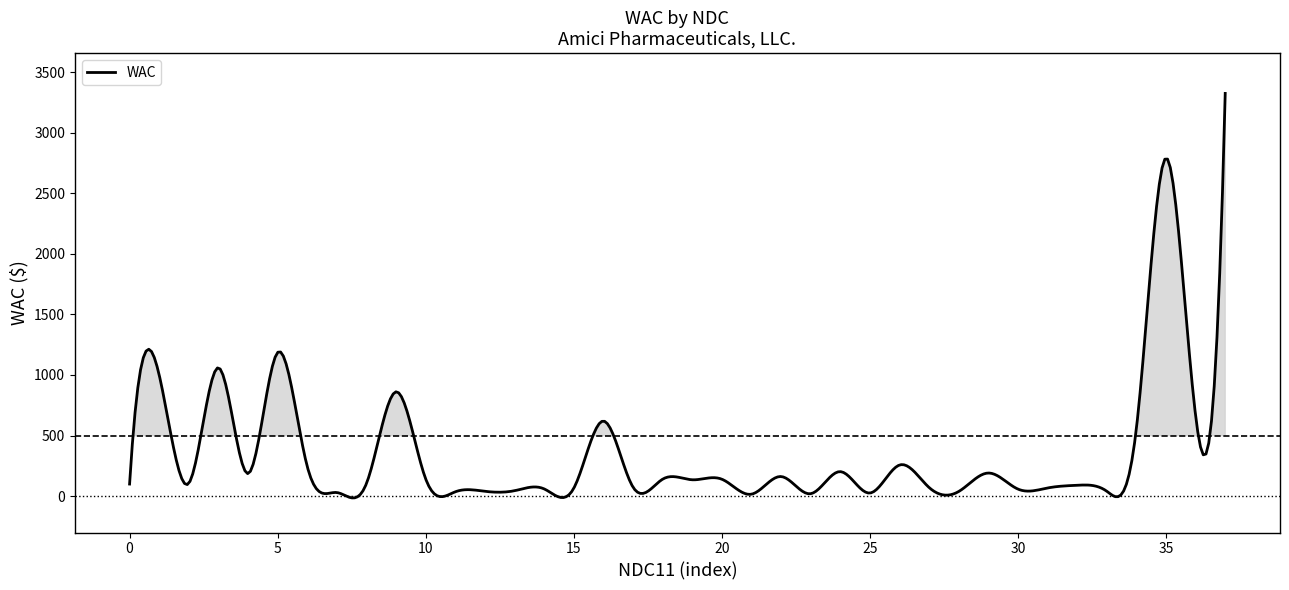

What is the greatest value displayed?

3323.5